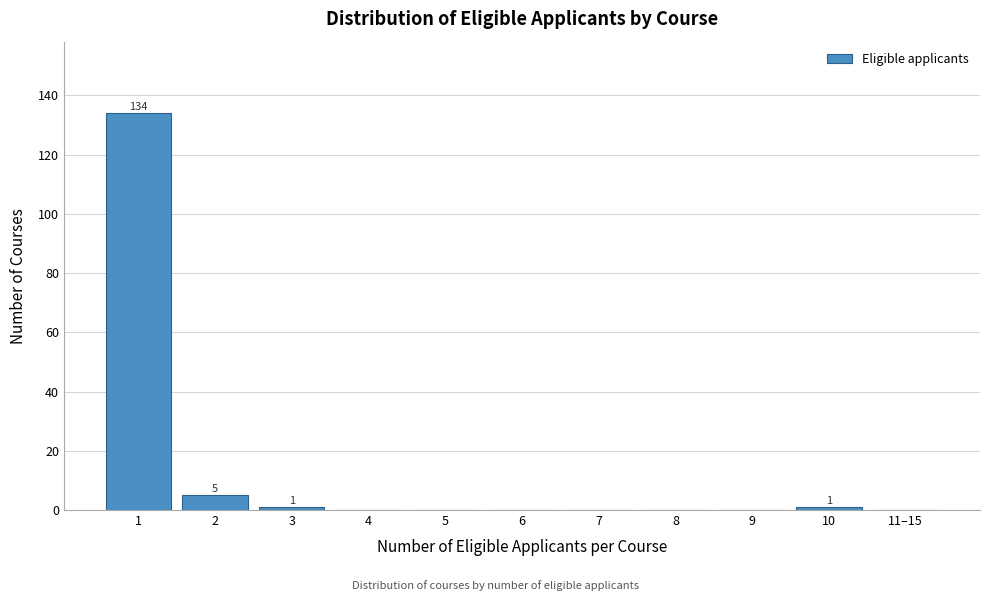

Reading left to right, what are all the values shown in this chart?

1=134	2=5	3=1	4=0	5=0	6=0	7=0	8=0	9=0	10=1	11–15=0